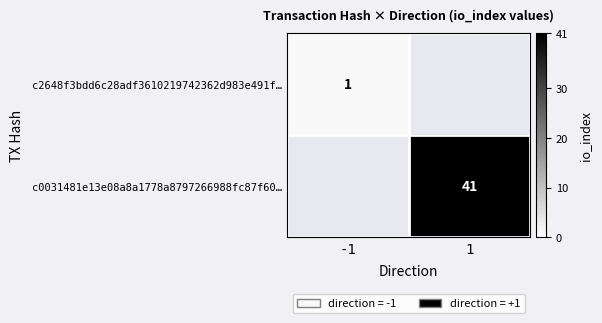

Is it true that c0031481e13e08a8a1778a8797266988fc87f60… equals 60 at 1?

False